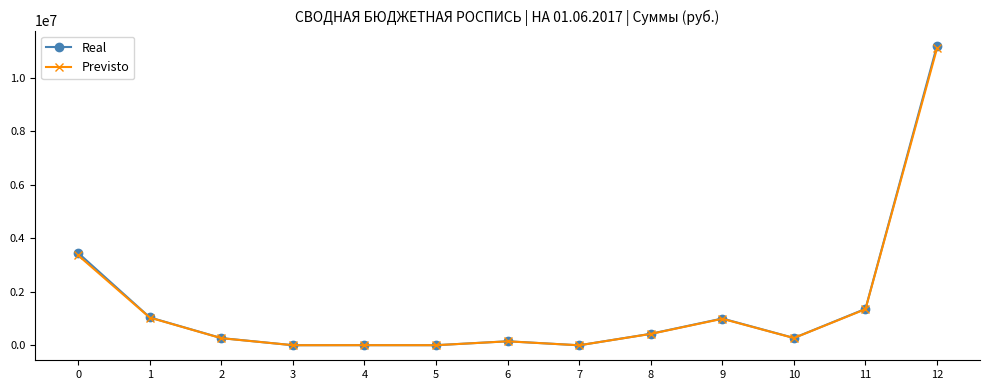

What is the highest value of the Previsto series?

11100000.0